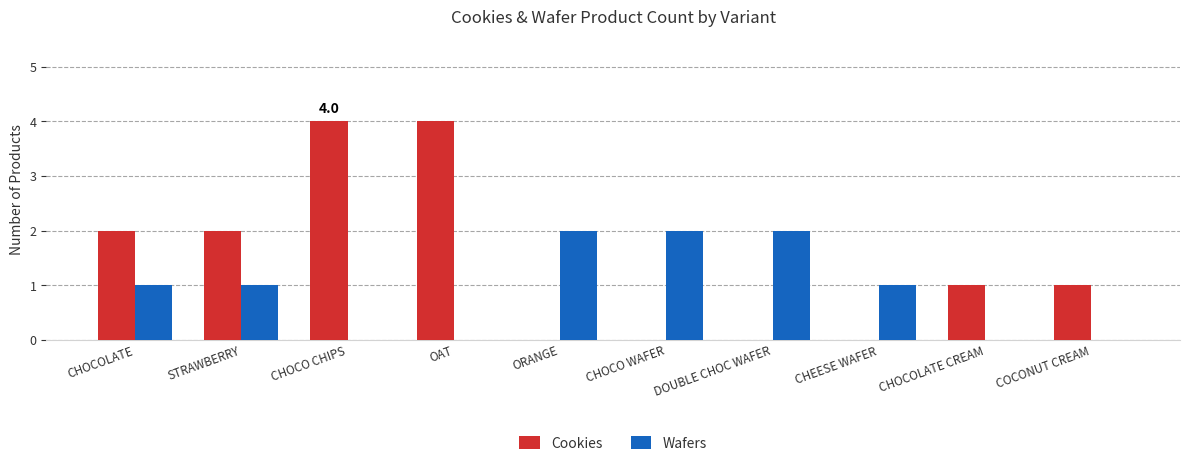

What are all the series names shown in the legend?

Cookies, Wafers